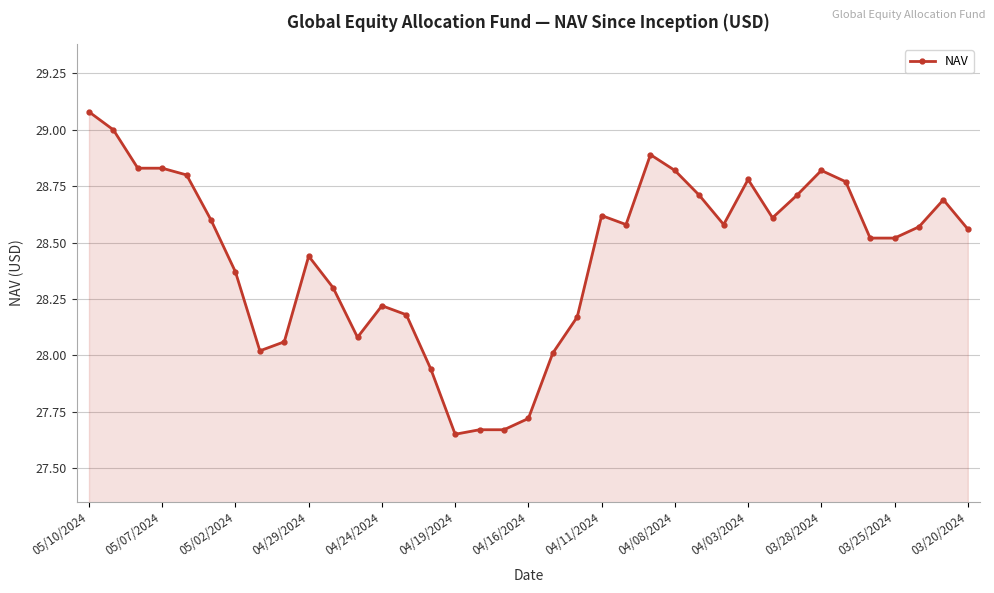

What is the sum of all values?

1052.4